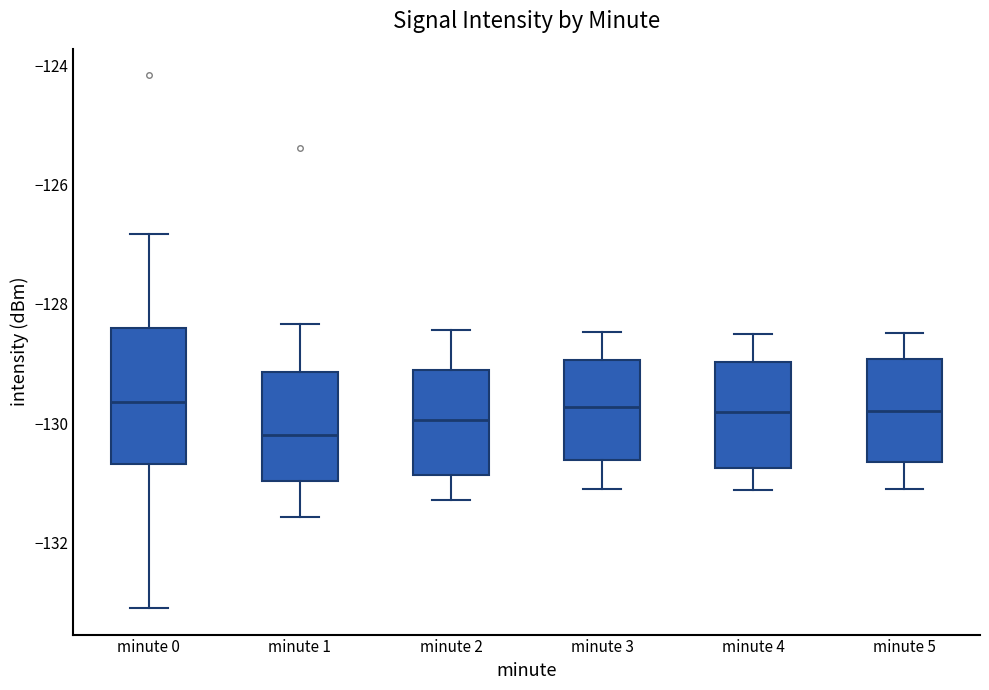

Reading left to right, transcribe this box plot: for each box, give where its median line is, the range the box spans, and where its two whiskers end, as read against the y-axis. The values are not printed on the chart, so give them approximately, as read against the axis.

minute 0: median -129.6, box -130.6 to -128.4, whiskers -133.0 to -126.8
minute 1: median -130.2, box -131.0 to -129.2, whiskers -131.6 to -128.4
minute 2: median -130.0, box -130.8 to -129.2, whiskers -131.2 to -128.4
minute 3: median -129.8, box -130.6 to -129.0, whiskers -131.0 to -128.4
minute 4: median -129.8, box -130.8 to -129.0, whiskers -131.2 to -128.6
minute 5: median -129.8, box -130.6 to -129.0, whiskers -131.0 to -128.4